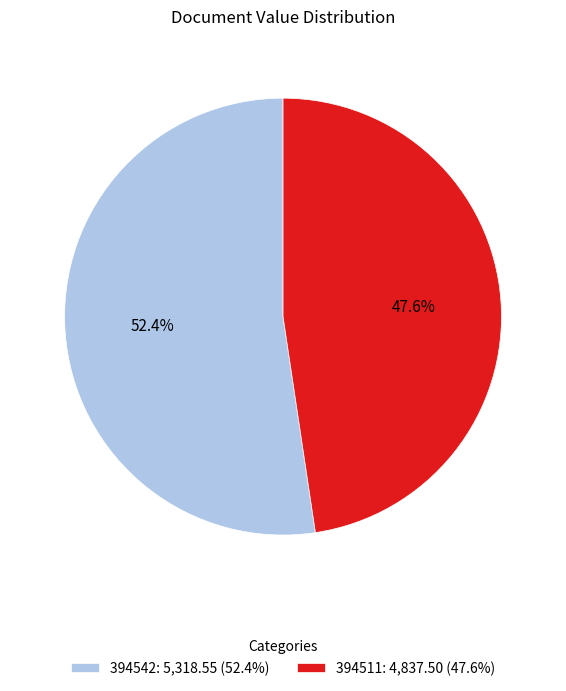

True or false: 394542 accounts for 52% of the total.

True